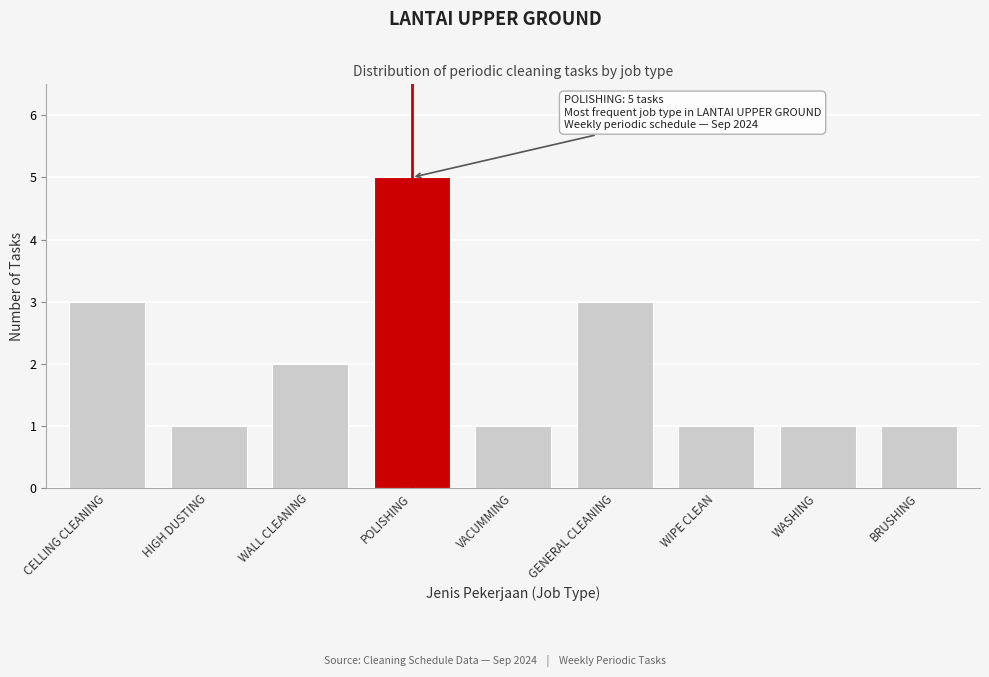

Reading left to right, transcribe all the data shown in this chart.

3	1	2	5	1	3	1	1	1